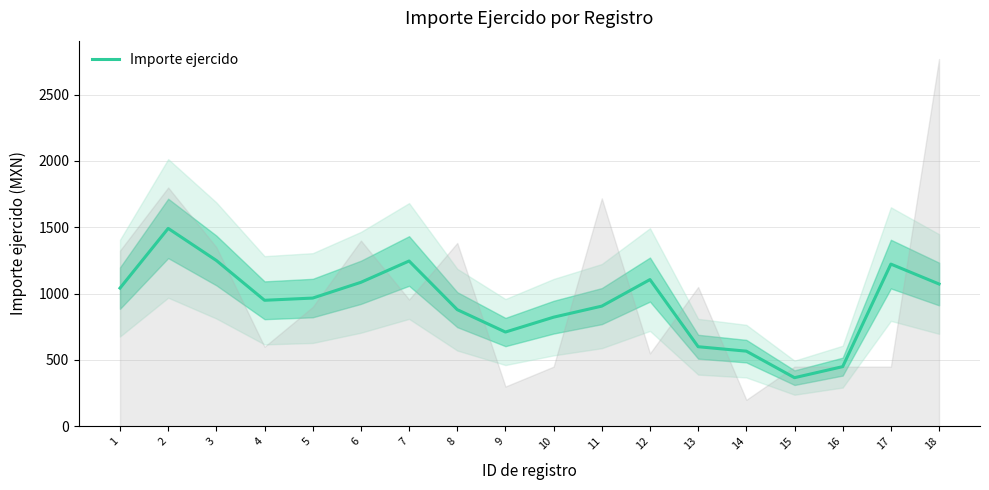

What value does the data have at 9?

710.7